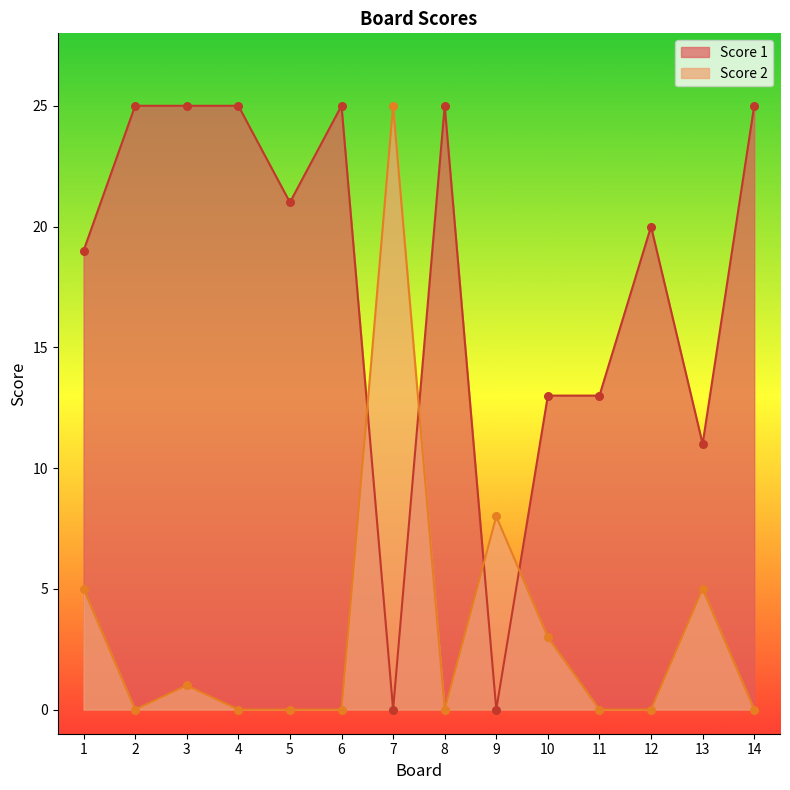

Which series contains the lowest Y value?

Score 1